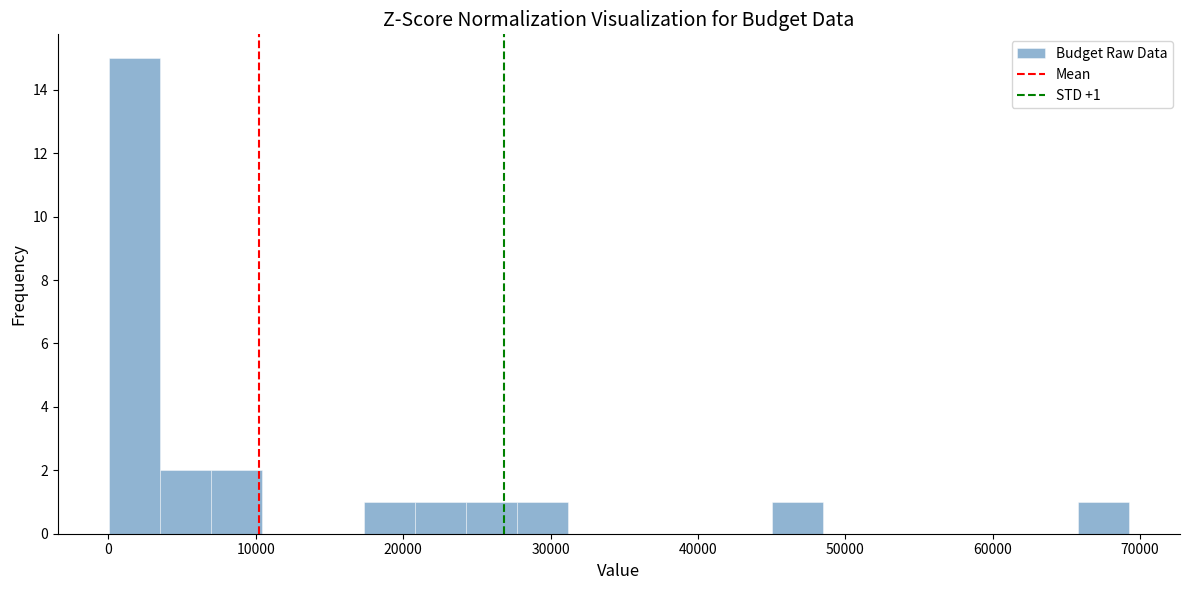

Around what value on the x-axis is the tallest bar? Give the approximate position of its centre, as read against the axis.

2000